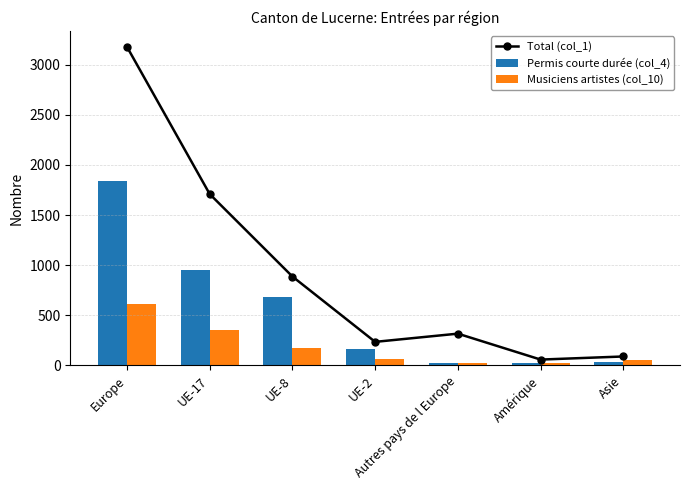

Which series has the widest spread of values?

Total (col_1)